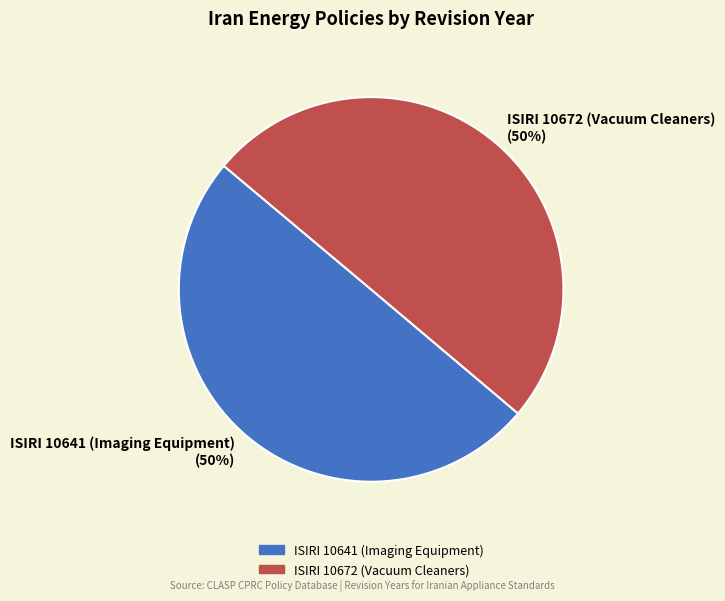

Is it true that ISIRI 10641 (Imaging Equipment) (50%) is 50% of the pie?

True